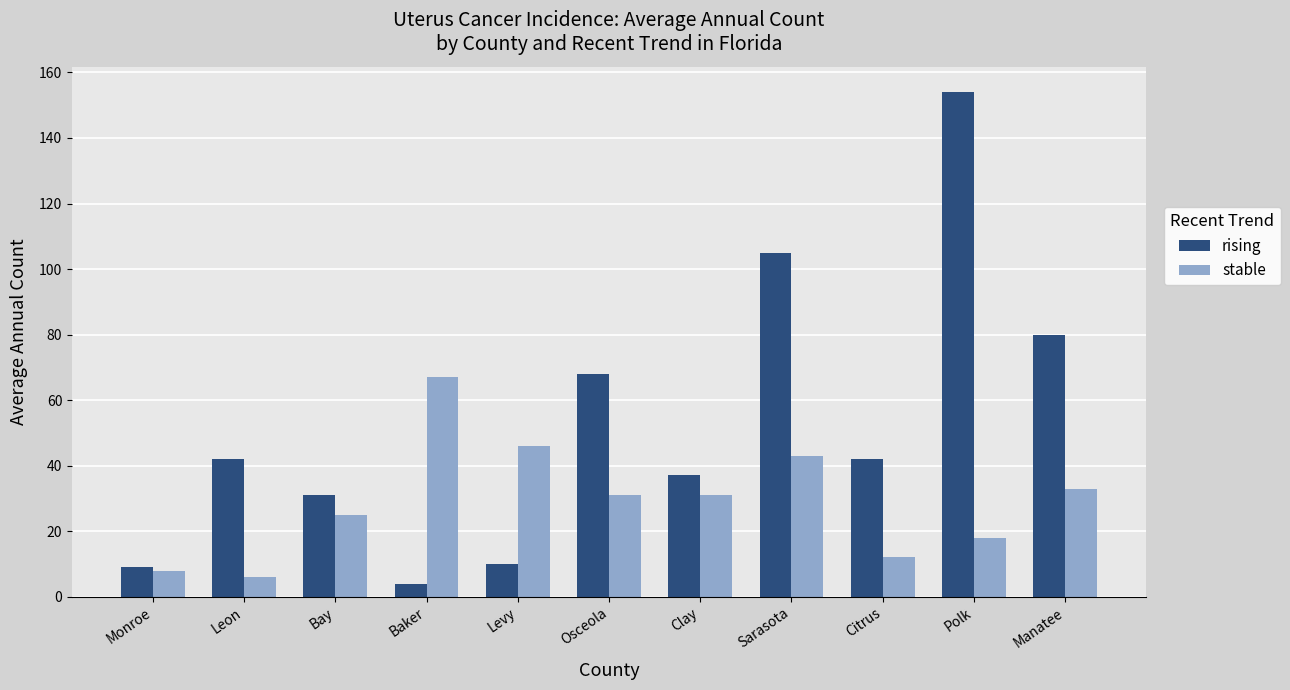

What is the value of the stable bar at the 6th from the left?

31